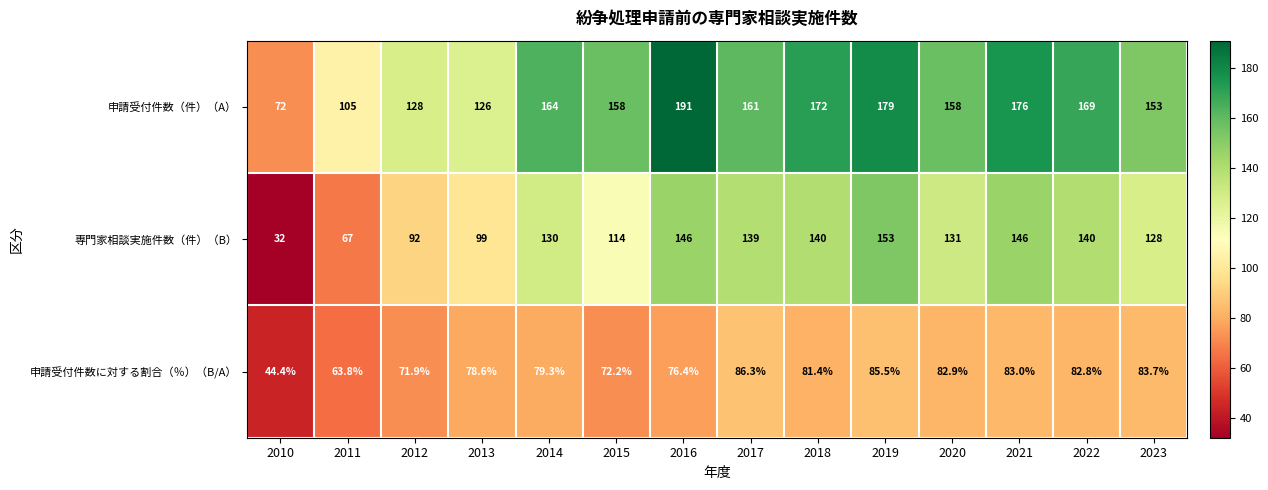

What is the spread (max minus min) of values at 2023?

69.3